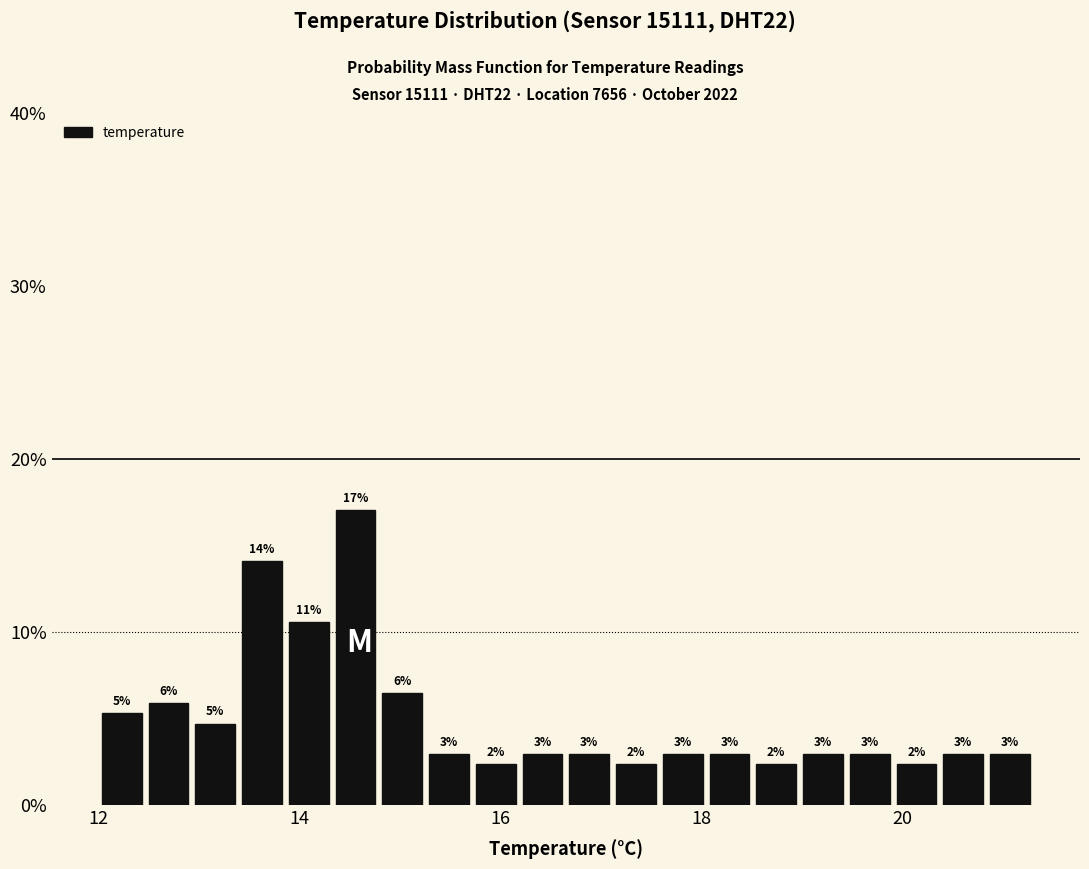

Read against the x-axis, roughly where is the centre of the tallest bar?

14.6